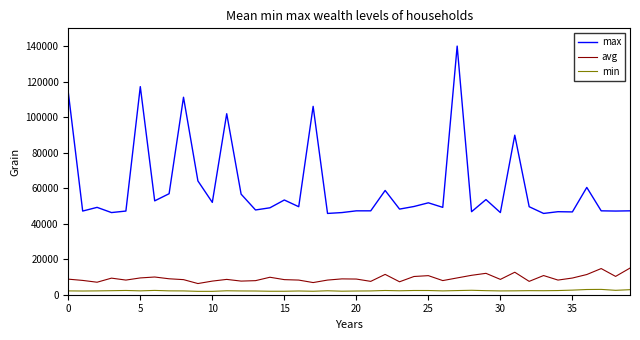

True or false: max has more than 1 points higher than both neighbors.

True